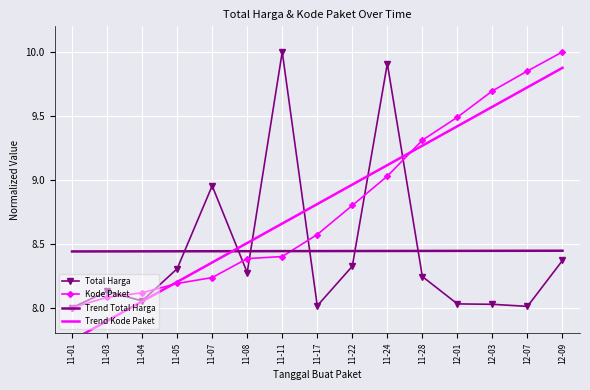

At which label does Total Harga reach its minimum?

11-01